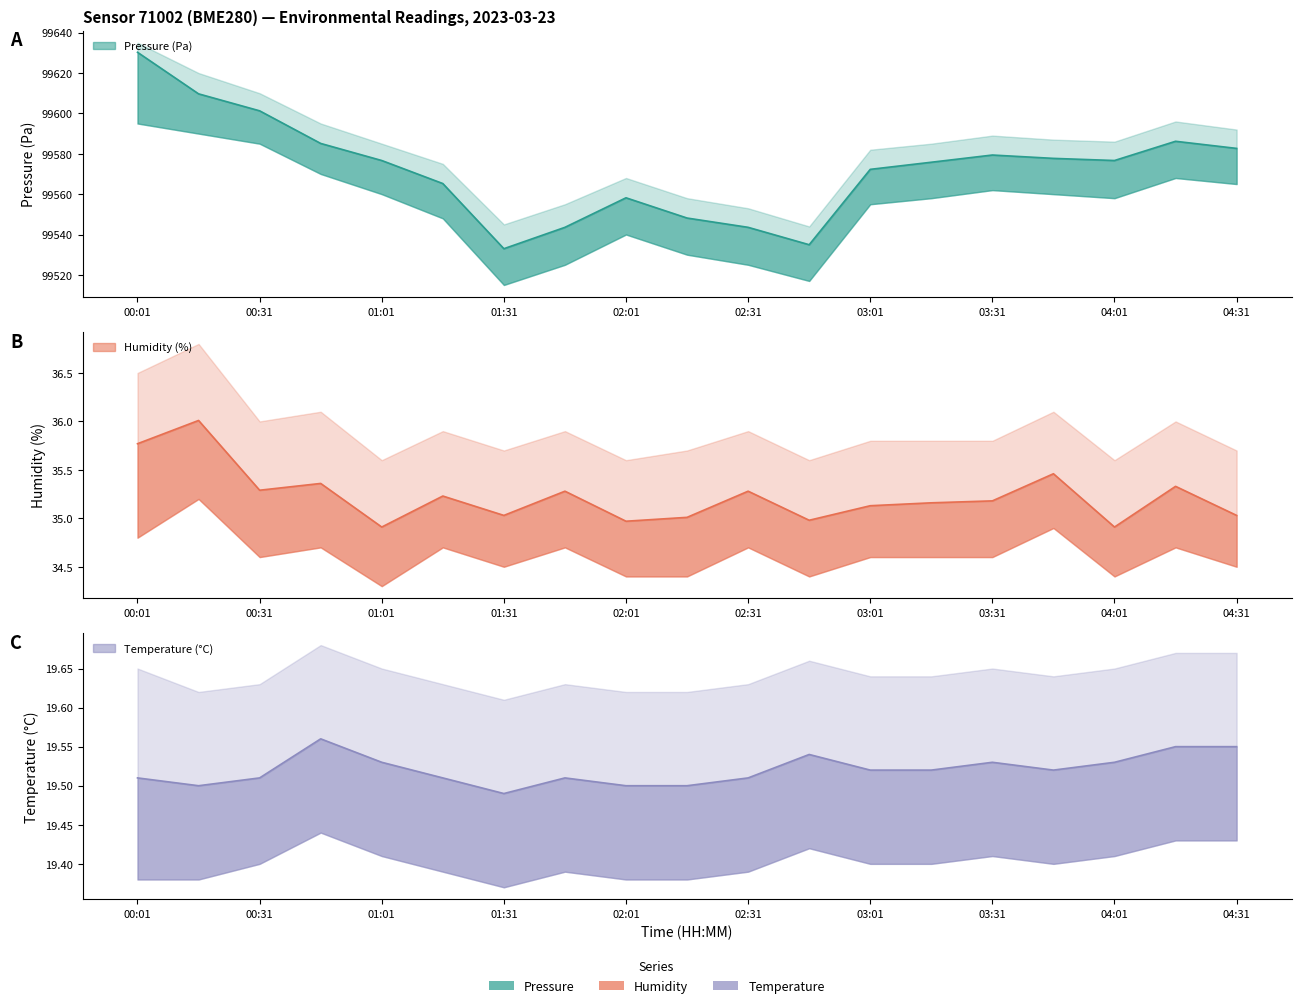

List the labels in order of temperature value, largest first.

00:46, 04:16, 04:31, 02:46, 01:01, 03:31, 04:01, 03:01, 03:16, 03:46, 00:01, 00:31, 01:16, 01:46, 02:31, 00:16, 02:01, 02:16, 01:31